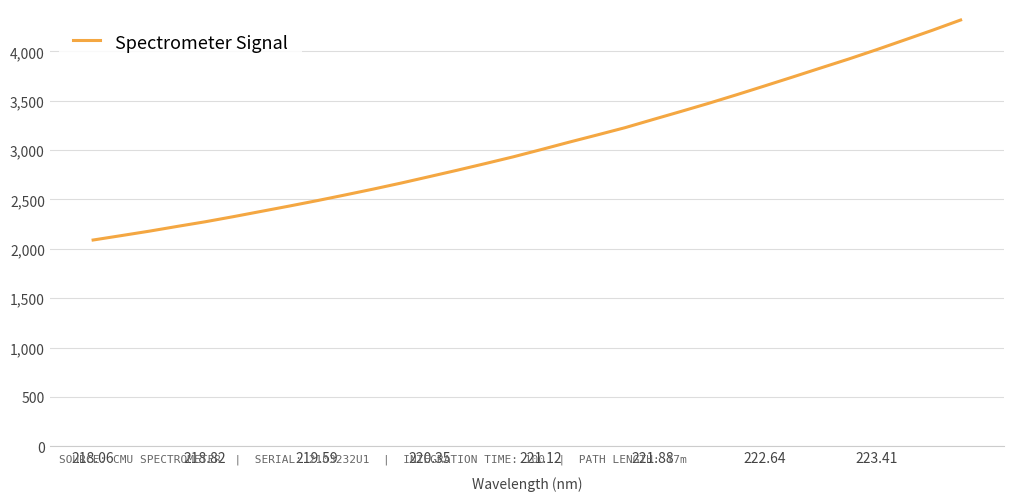

What is the greatest value displayed?

4317.7